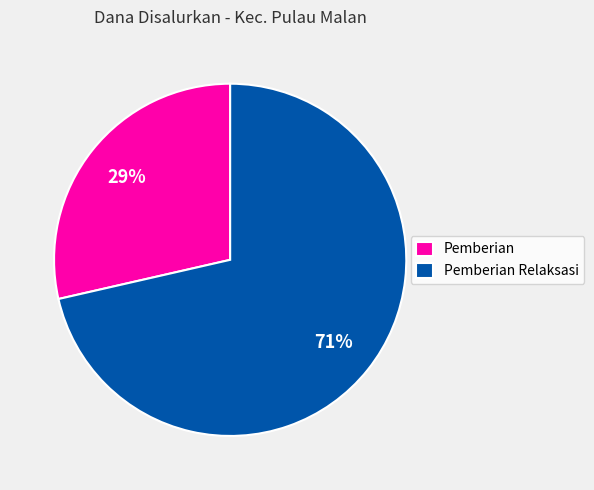

To the nearest percent, what is the combined percentage of Pemberian and Pemberian Relaksasi?

100%